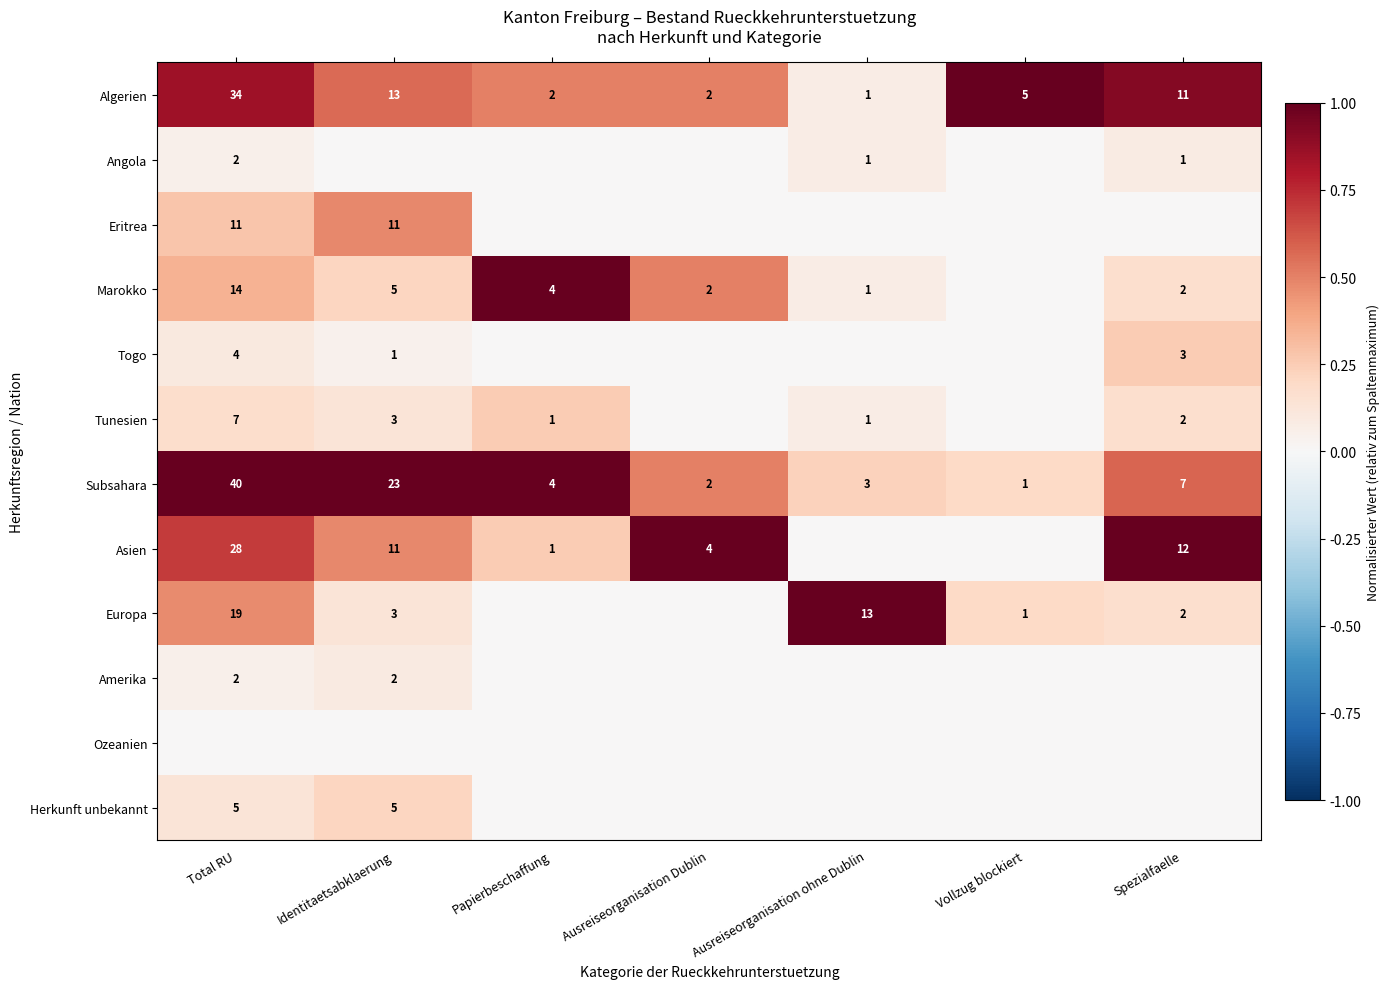

What is the sum of all Subsahara values?

80